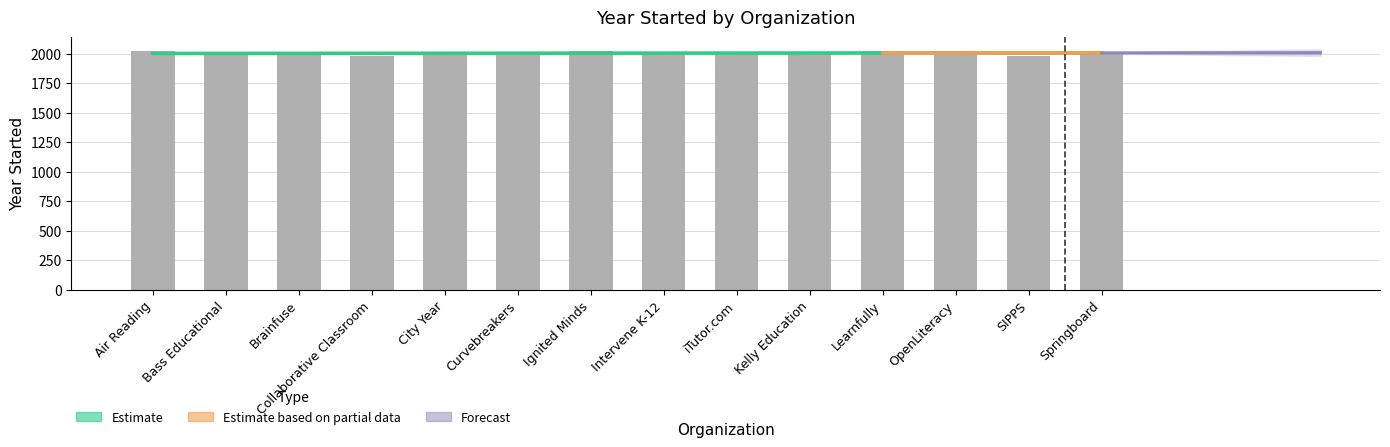

Reading left to right, extract all data points from this chart.

Air Reading=2021	Bass Educational=2001	Brainfuse=1999	Collaborative Classroom=1980	City Year=1988	Curvebreakers=2014	Ignited Minds=2020	Intervene K-12=2017	iTutor.com=2013	Kelly Education=2001	Learnfully=2020	OpenLiteracy=2020	SIPPS=1980	Springboard=2012